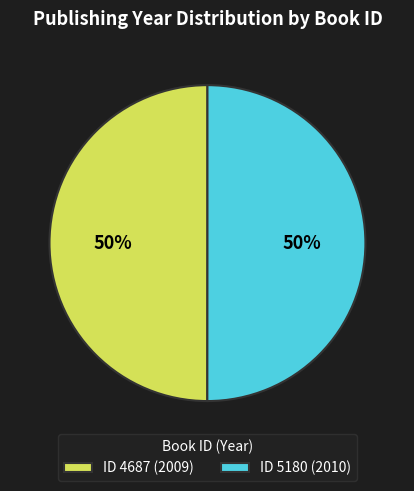

To the nearest percent, what is the average slice percentage?

50%